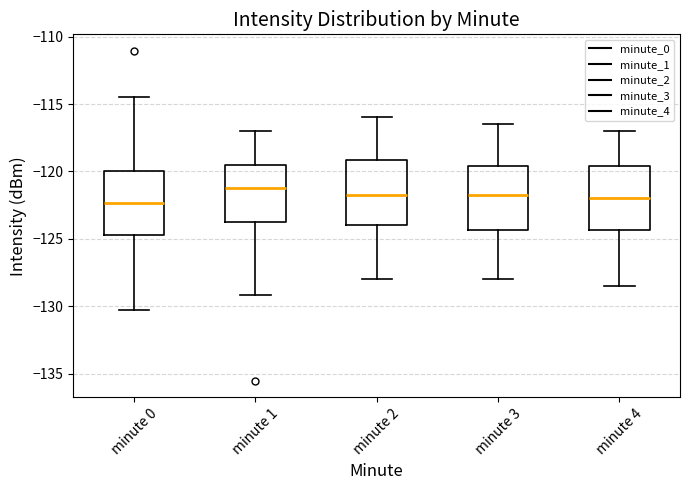

Where is the upper edge of the box for minute 3 on the y-axis? The values are not printed on the chart, so give them approximately, as read against the axis.

-119.5